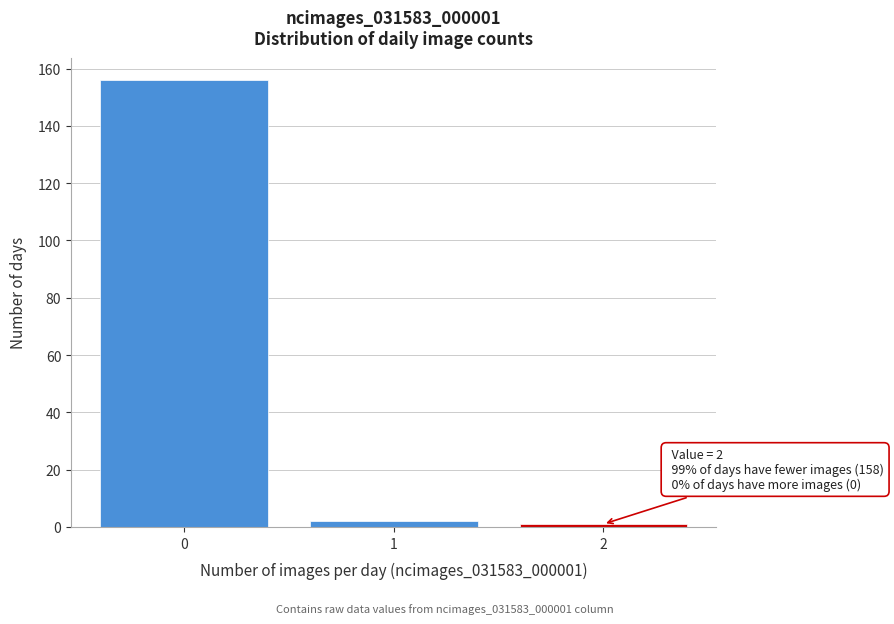

Over which range of the x-axis is the bar tallest?

-0.5 to 0.5